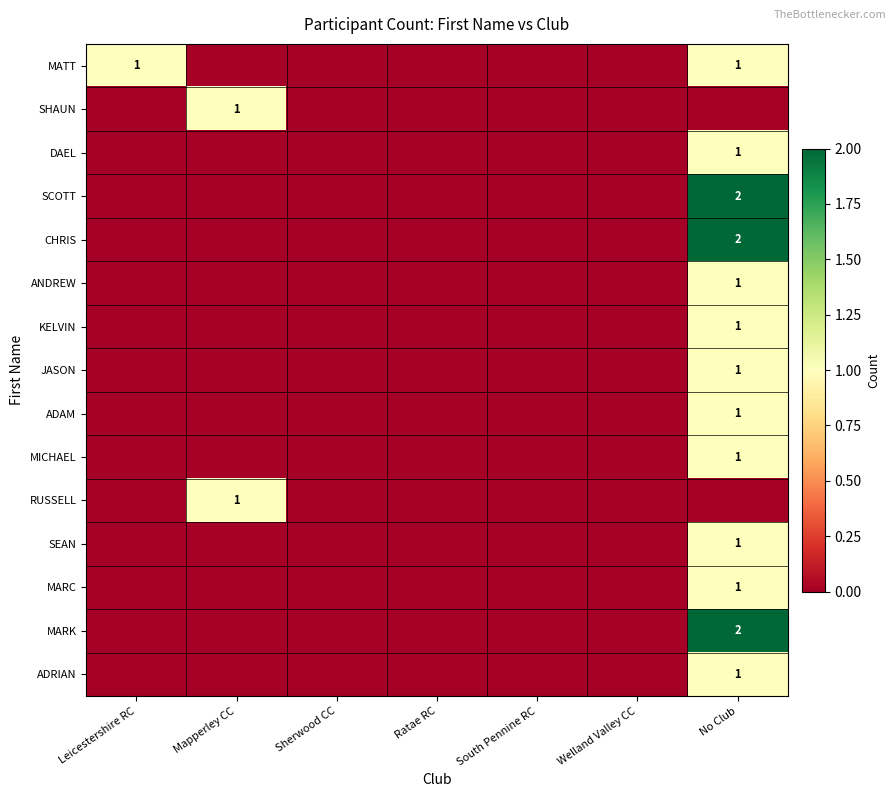

True or false: MARK has a value of 2 at No Club.

True